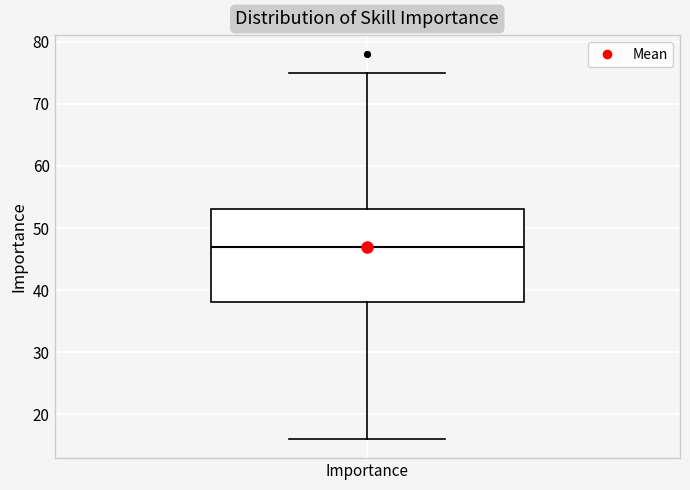

Where does the lower whisker of the box for Importance end on the y-axis? The values are not printed on the chart, so give them approximately, as read against the axis.

16